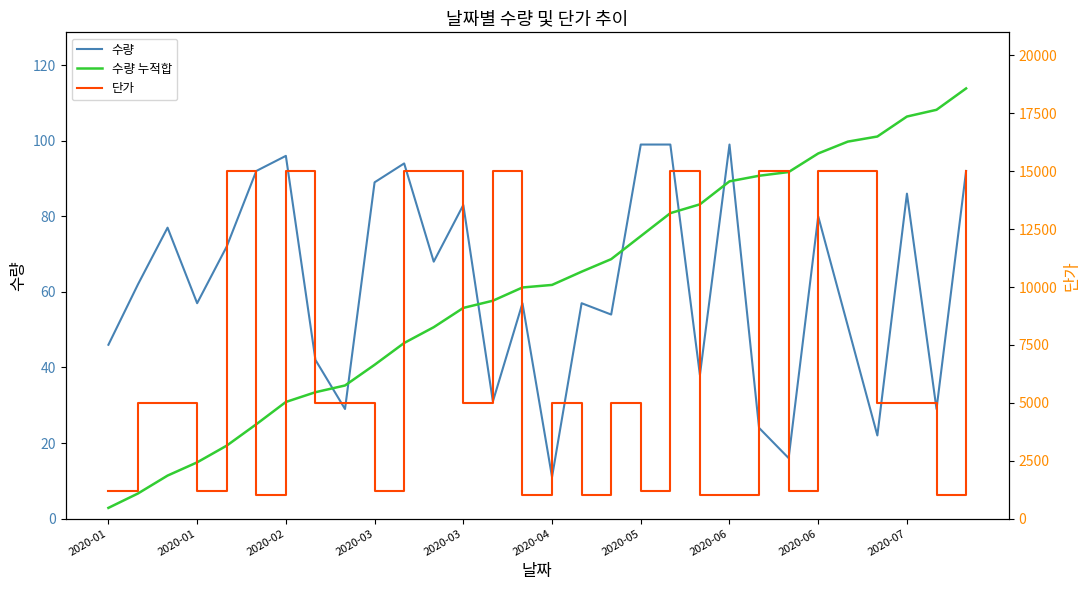

What is the value of the 수량 누적합 point at the 10th from the left?

40.7